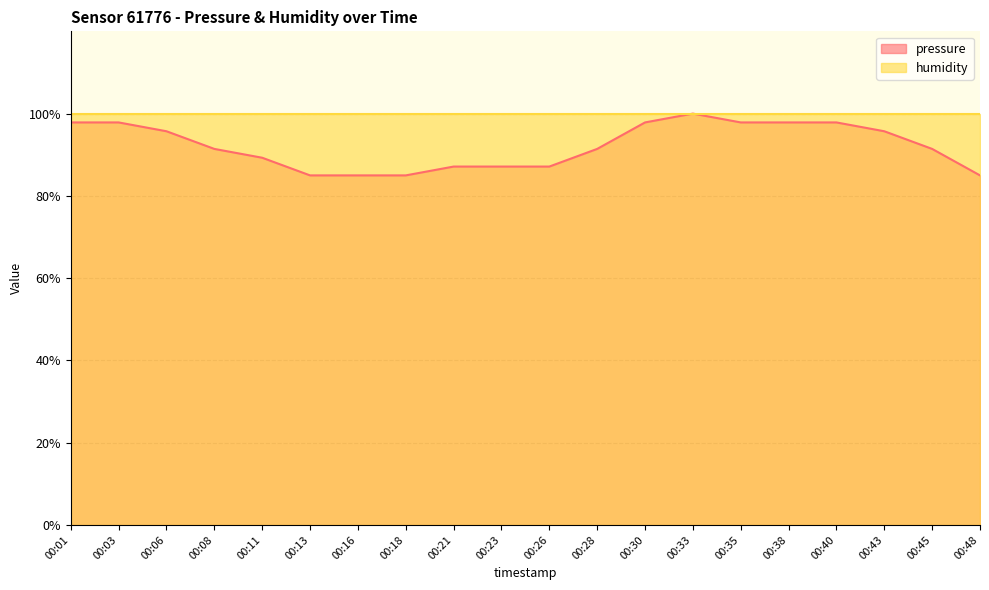

Reading left to right, extract all data points from this chart.

97.9	97.9	95.7	91.4	89.3	85.0	85.0	85.0	87.1	87.1	87.1	91.4	97.9	100.0	97.9	97.9	97.9	95.7	91.4	85.0